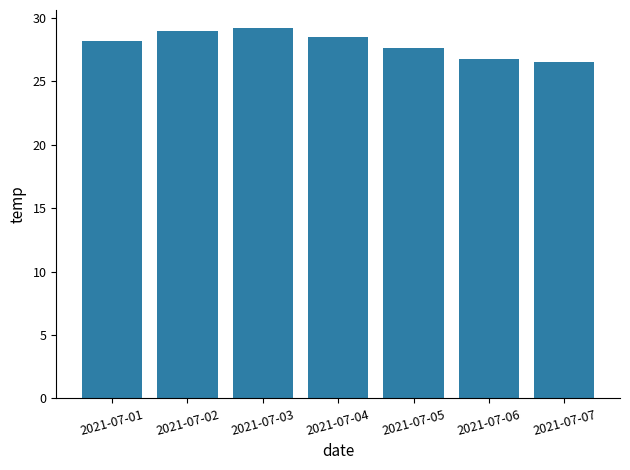

What is the smallest value displayed?

26.5